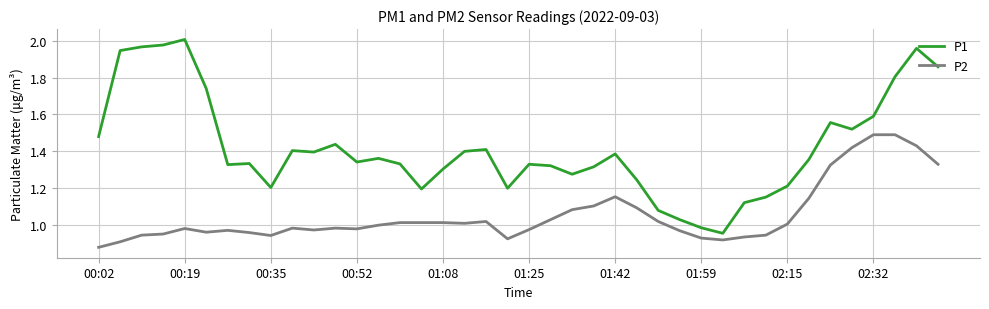

True or false: P1 and P2 cross at least once.

False